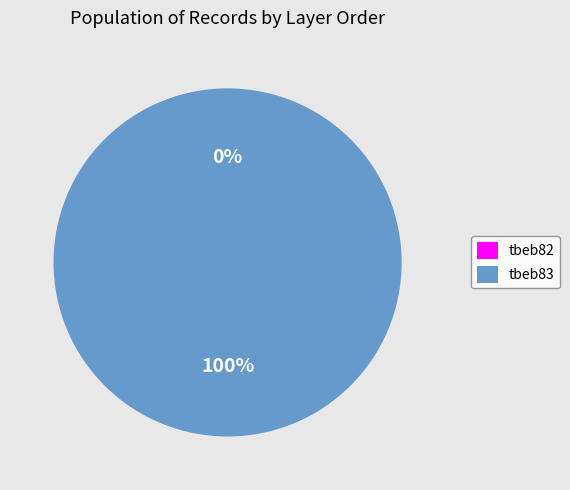

Rank the categories by value from highest to lowest.

tbeb83, tbeb82